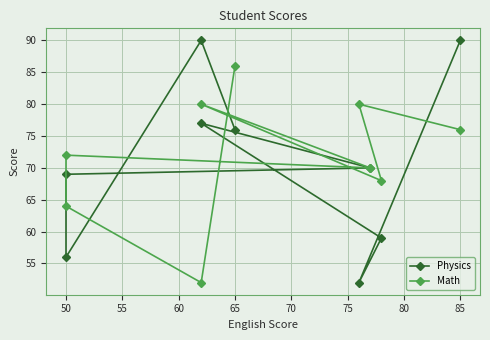

True or false: Physics and Math cross at least once.

True